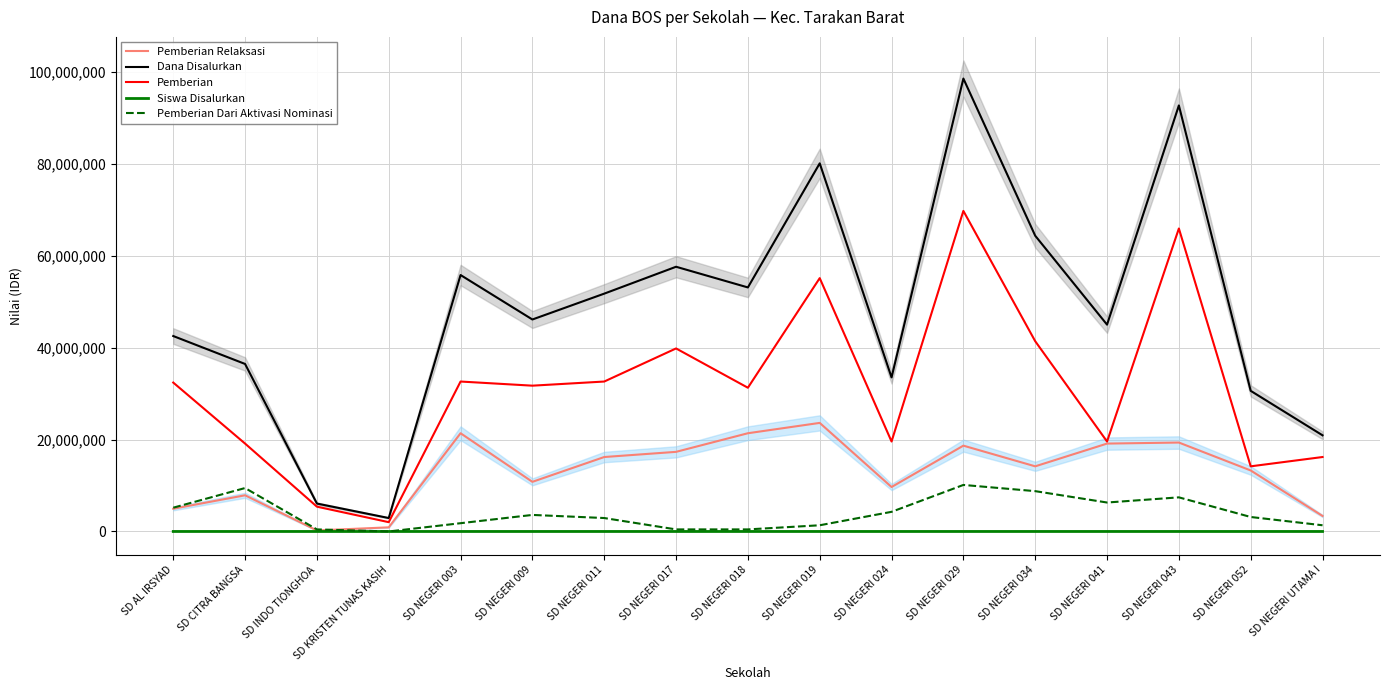

List the labels in order of Pemberian Dari Aktivasi Nominasi value, smallest first.

SD KRISTEN TUNAS KASIH, SD INDO TIONGHOA, SD NEGERI 017, SD NEGERI 018, SD NEGERI 019, SD NEGERI UTAMA I, SD NEGERI 003, SD NEGERI 011, SD NEGERI 052, SD NEGERI 009, SD NEGERI 024, SD AL IRSYAD, SD NEGERI 041, SD NEGERI 043, SD NEGERI 034, SD CITRA BANGSA, SD NEGERI 029